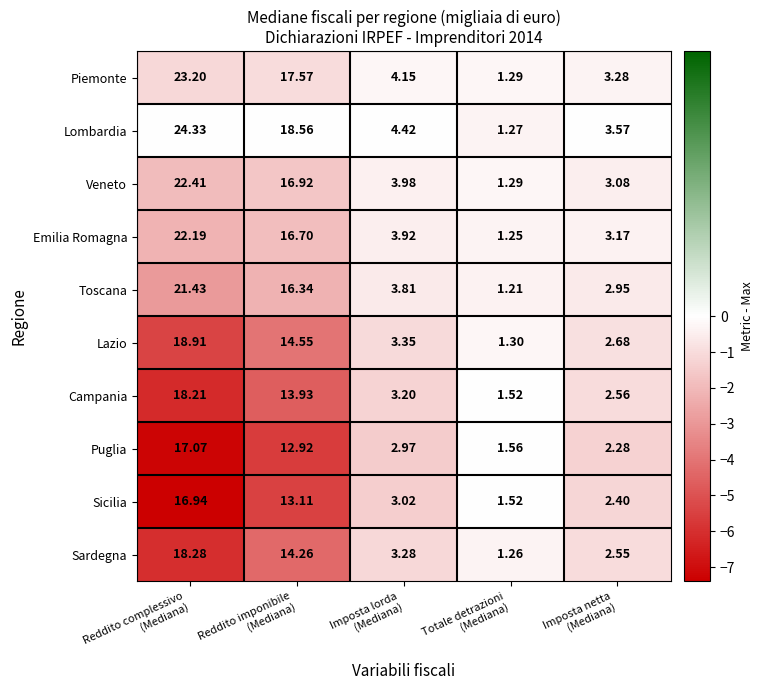

Which series has the largest range (max minus min)?

Lombardia